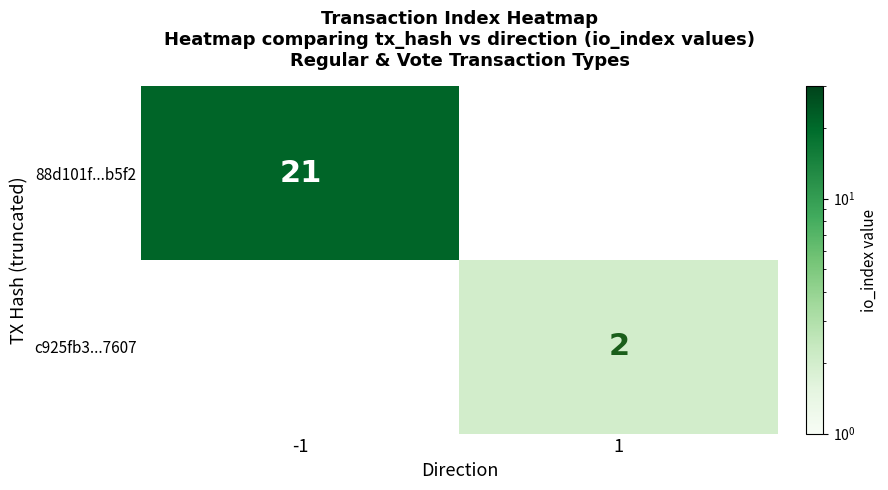

True or false: 88d101f...b5f2 has a value of 21 at -1.

True